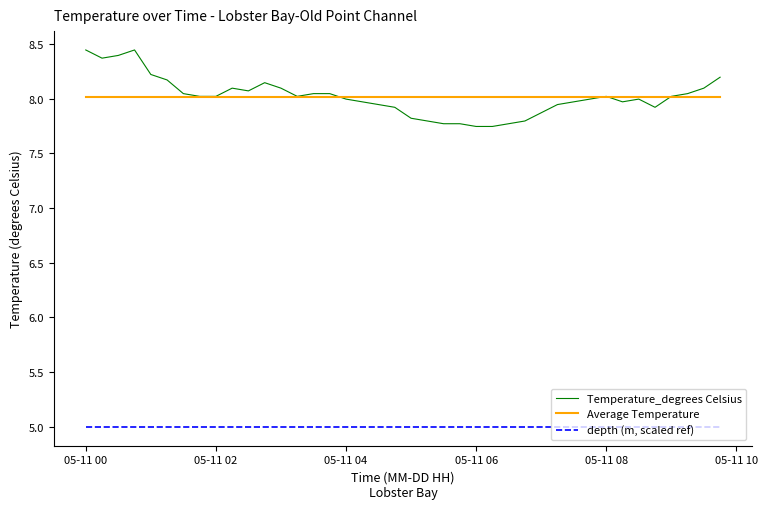

At how many categories does at least one series exceed 7?

40